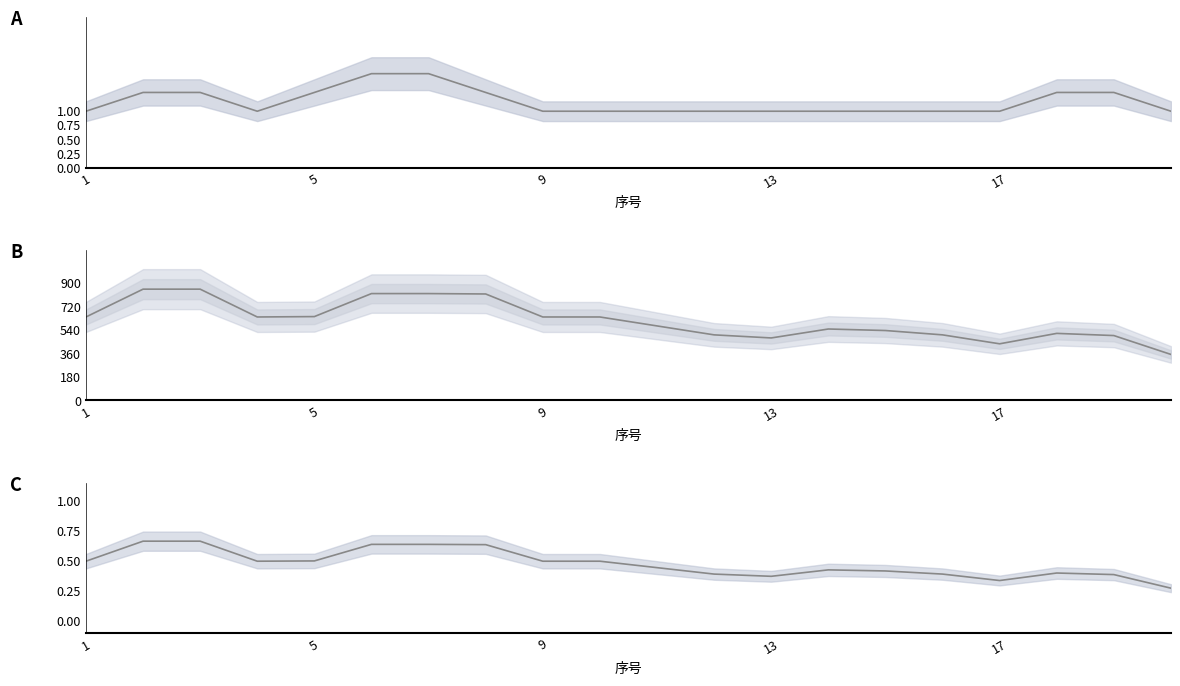

Does the chart display data point markers on the line(s)?

No